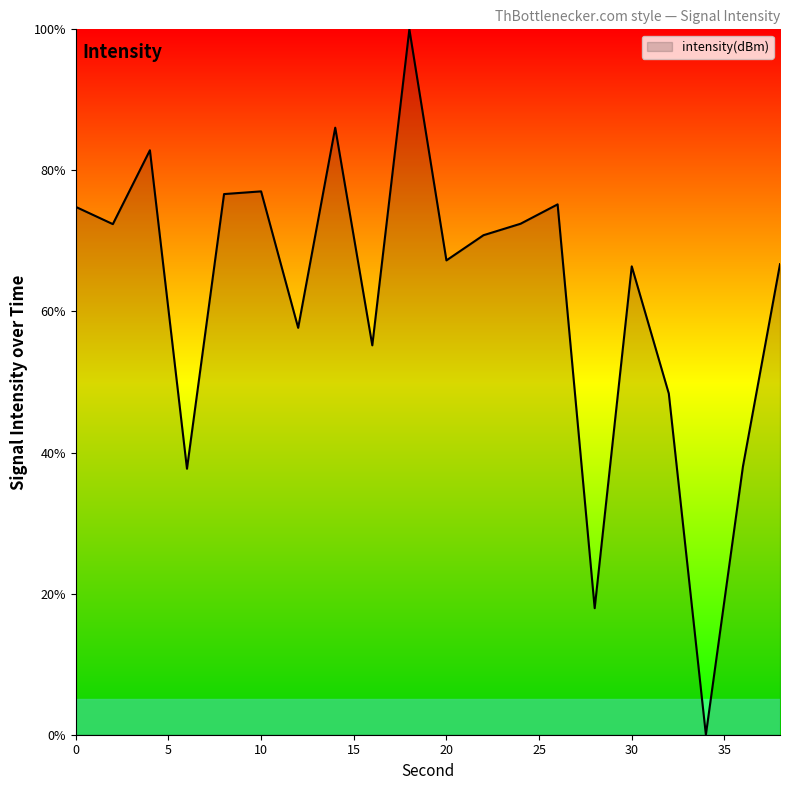

What is the greatest value displayed?

100.0